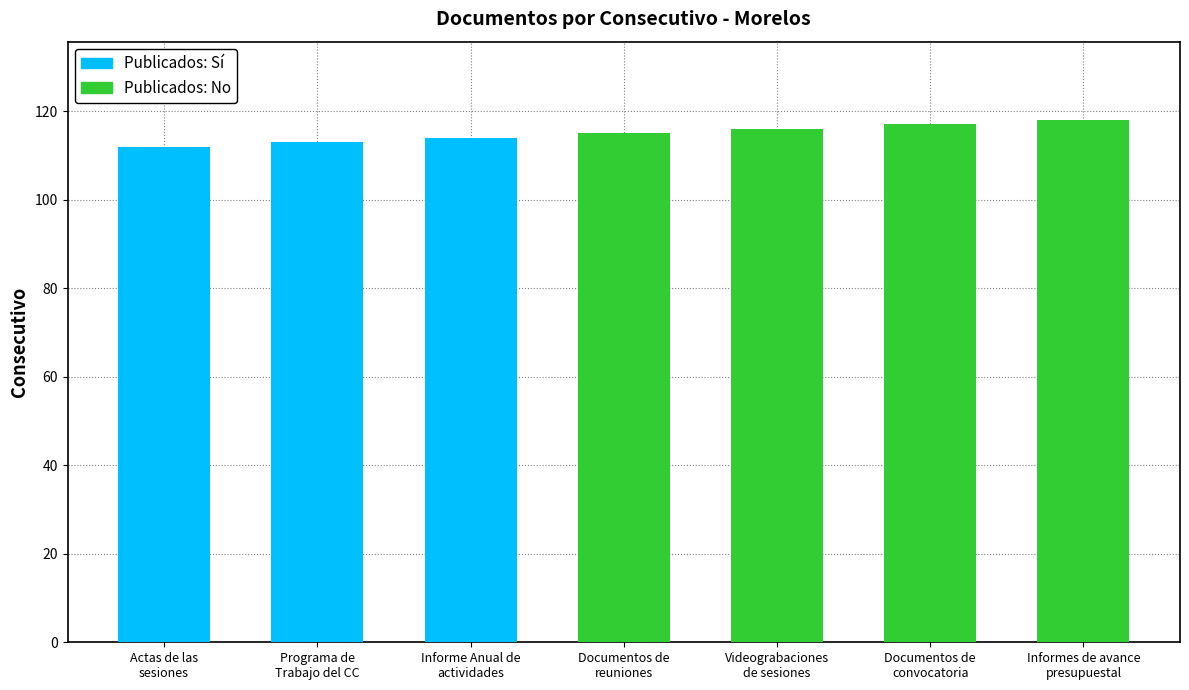

Reading left to right, list all the values displayed in this chart.

Publicados: Sí: 112	113	114	0	0	0	0
Publicados: No: 0	0	0	115	116	117	118